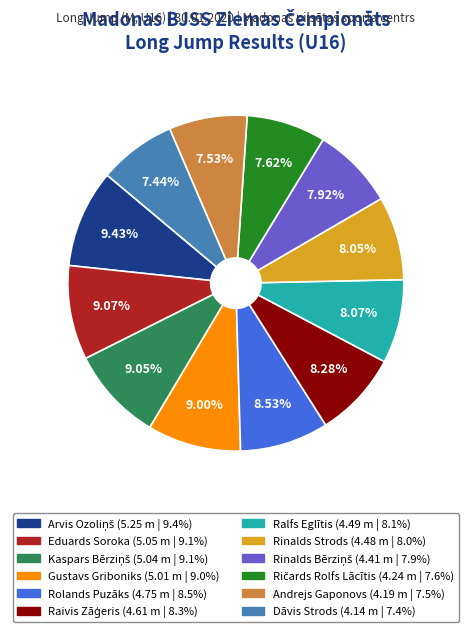

Approximately how many times larger is the value at Andrejs Gaponovs compared to Gustavs Griboniks?

0.8